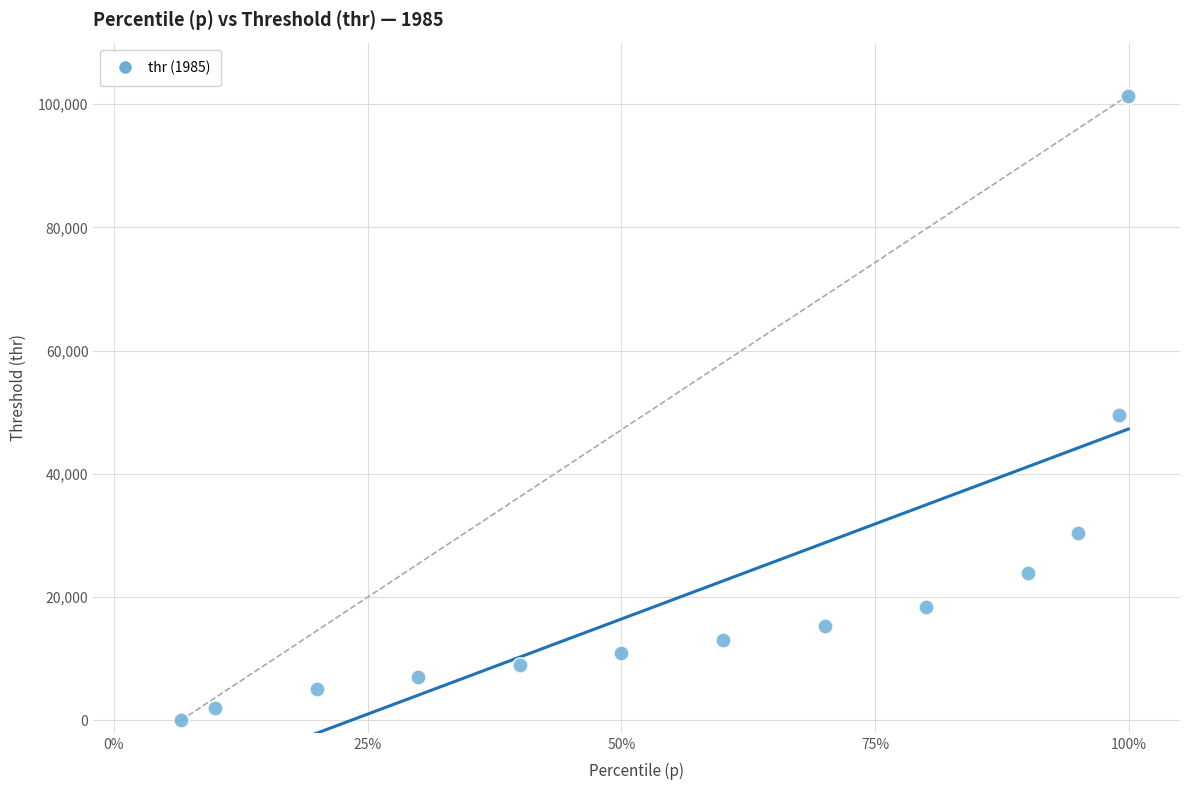

What is the range of X values (max minus min)?

0.9